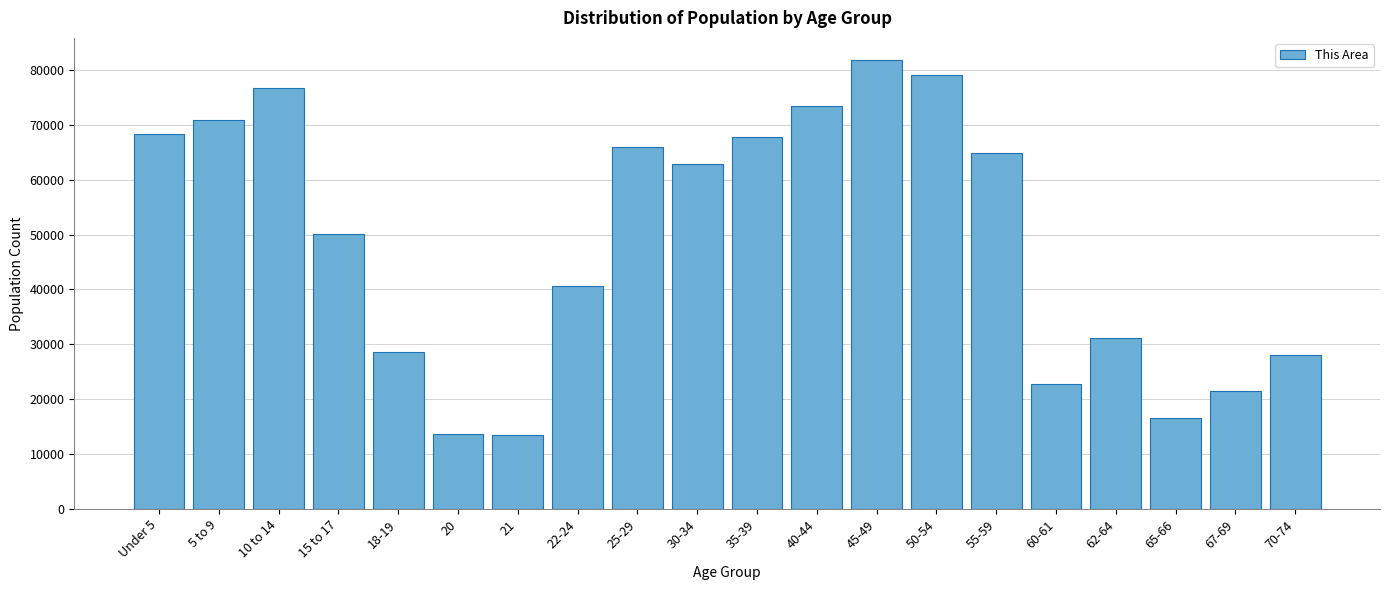

Where is the data nearest to the value 47630?

15 to 17